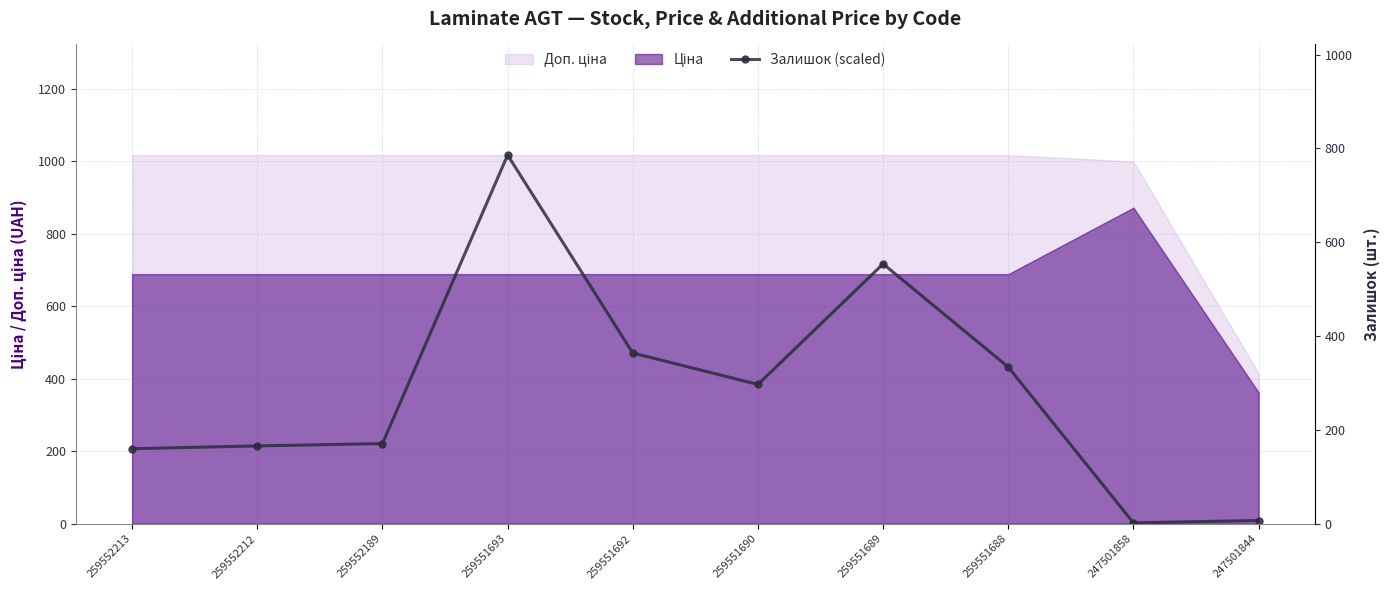

Which category has the lowest value across all series?

247501858